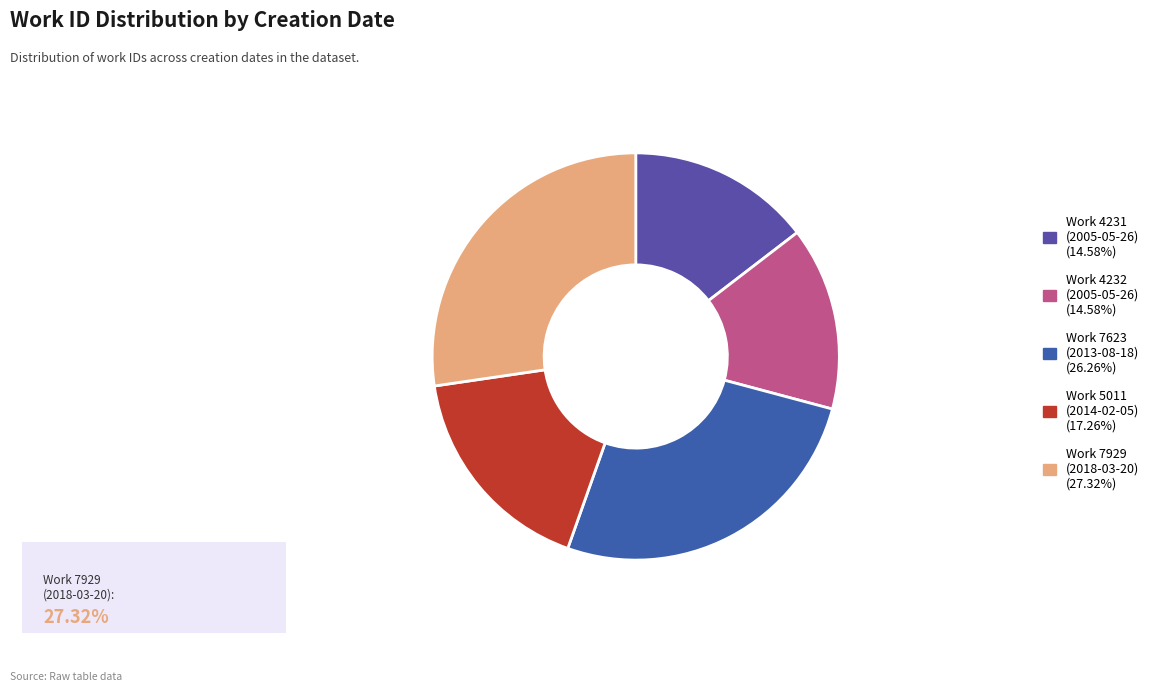

Which slice is the largest?

2018-03-20